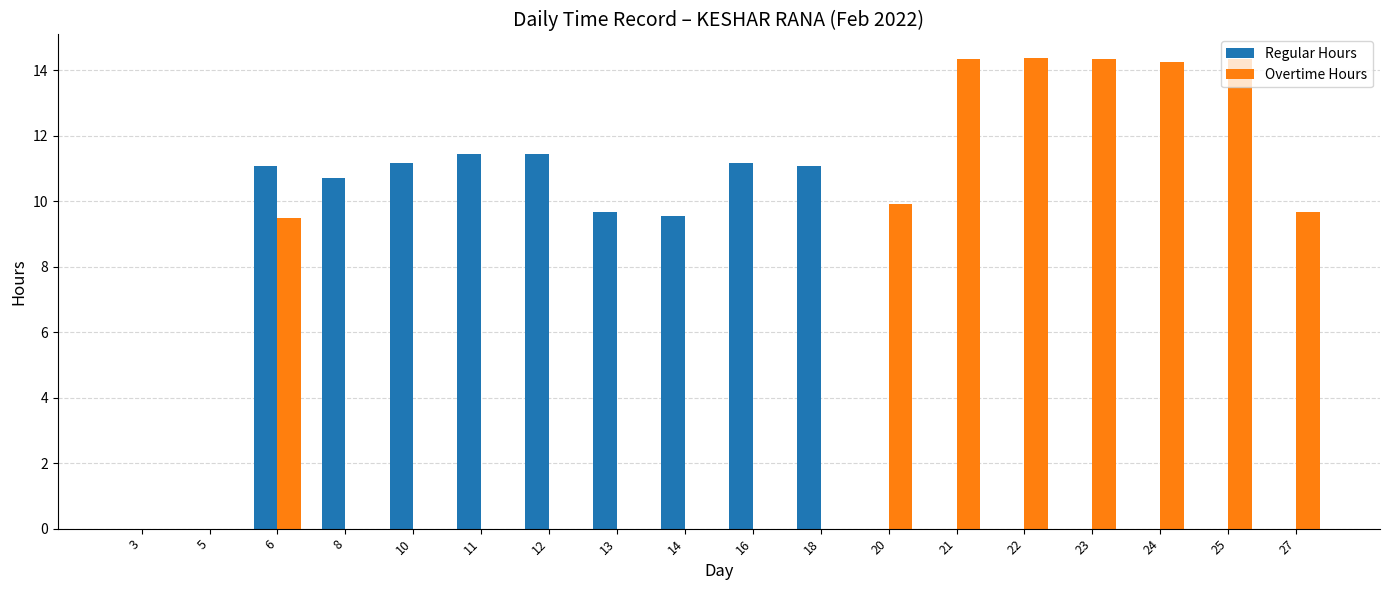

The value of Overtime Hours at 16 is -4.6. True or false?

False